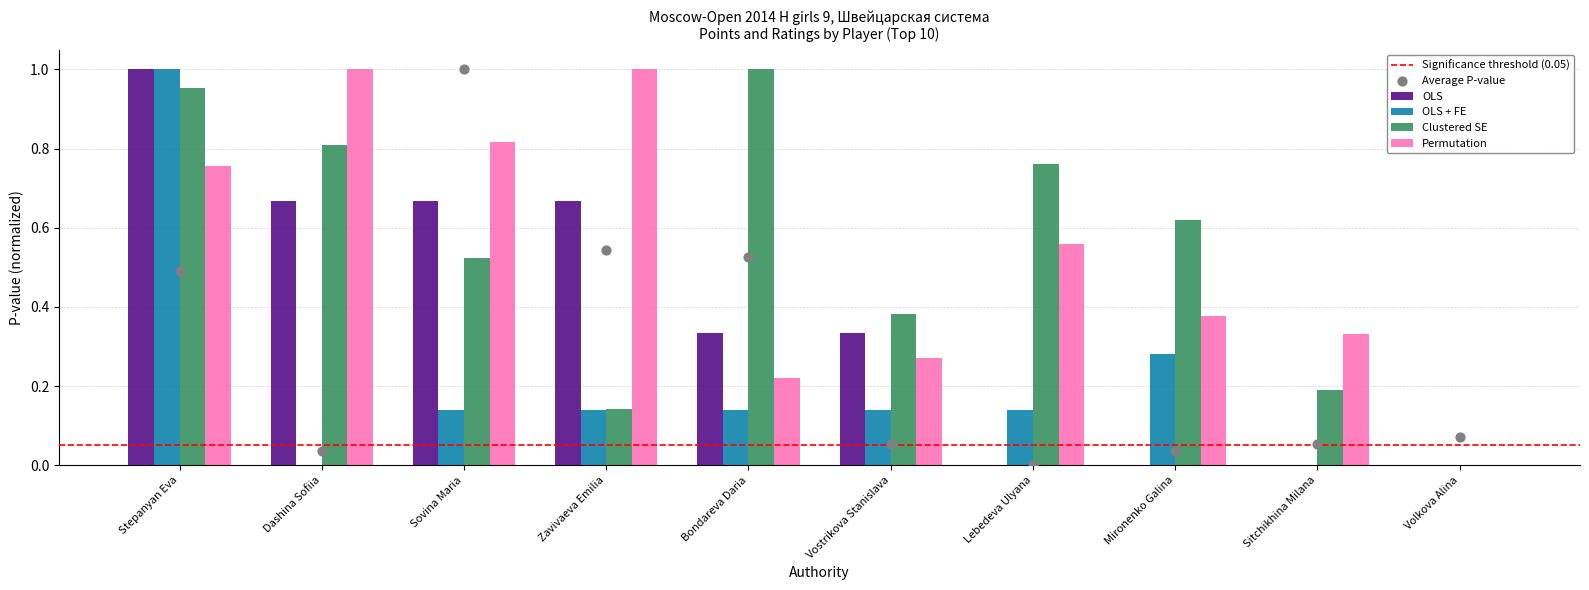

What is the total value across all series at Sitchikhina Milana?

0.5